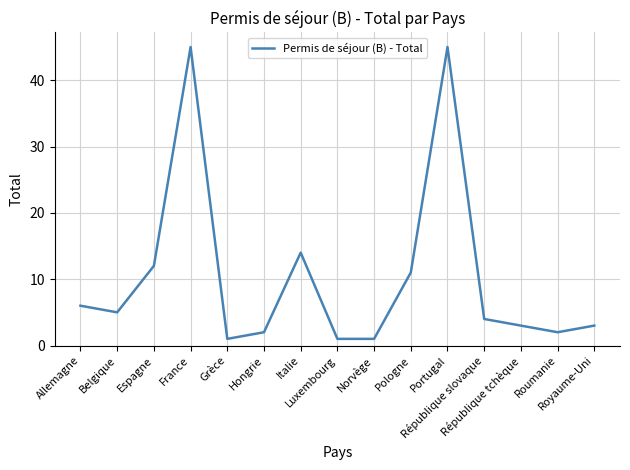

How many interior local peaks (higher than both neighbors) does the data have?

3